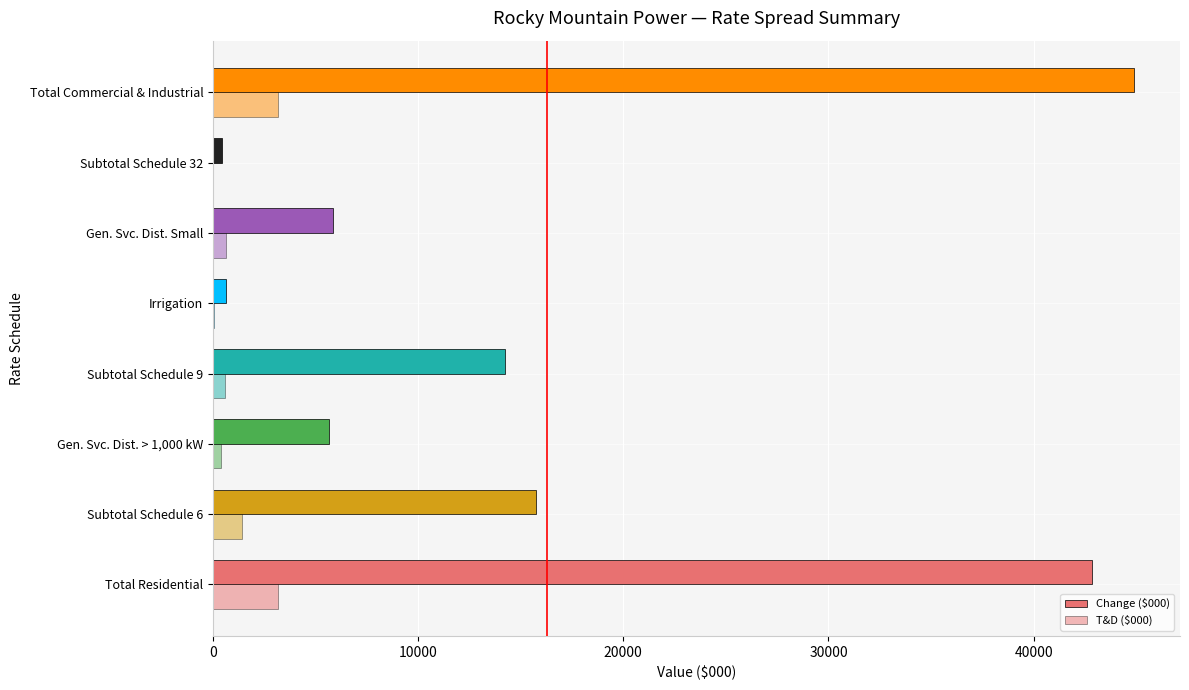

How many values in the Change ($000) series exceed 14231?

4